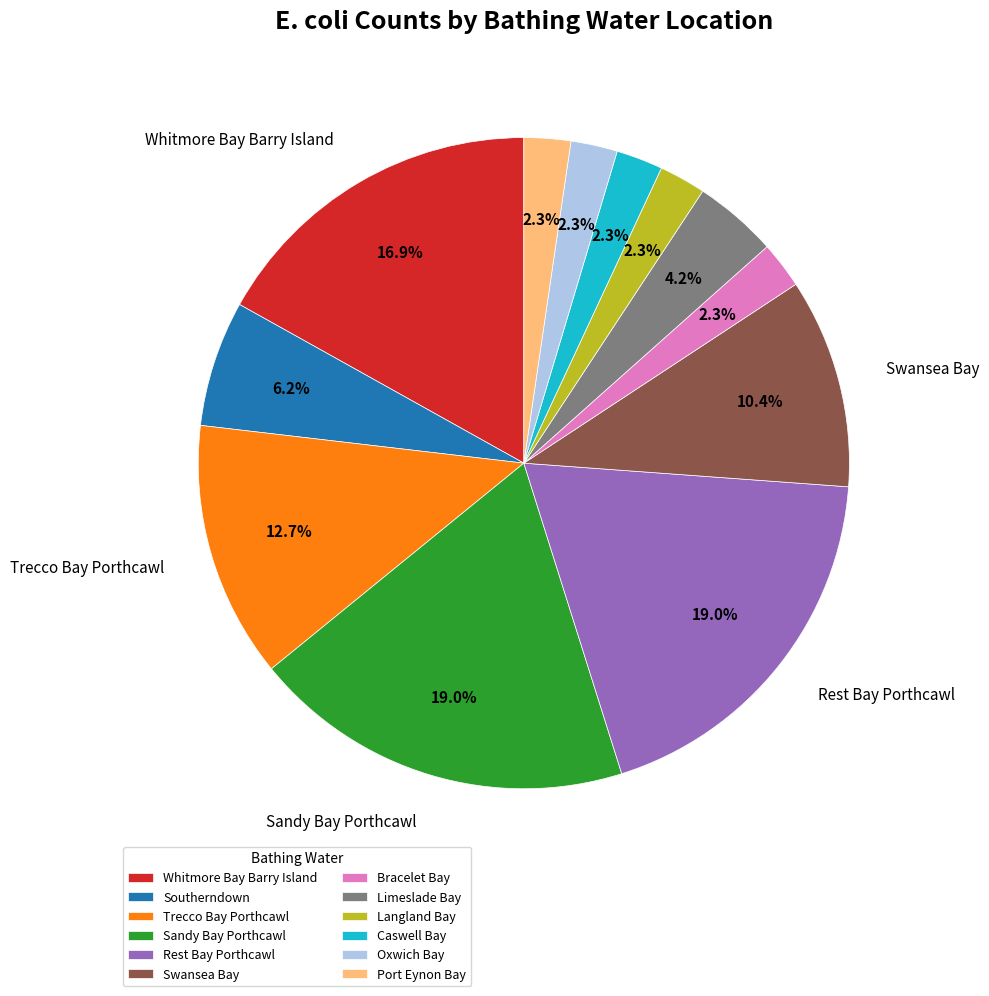

How many slices are in this pie chart?

12